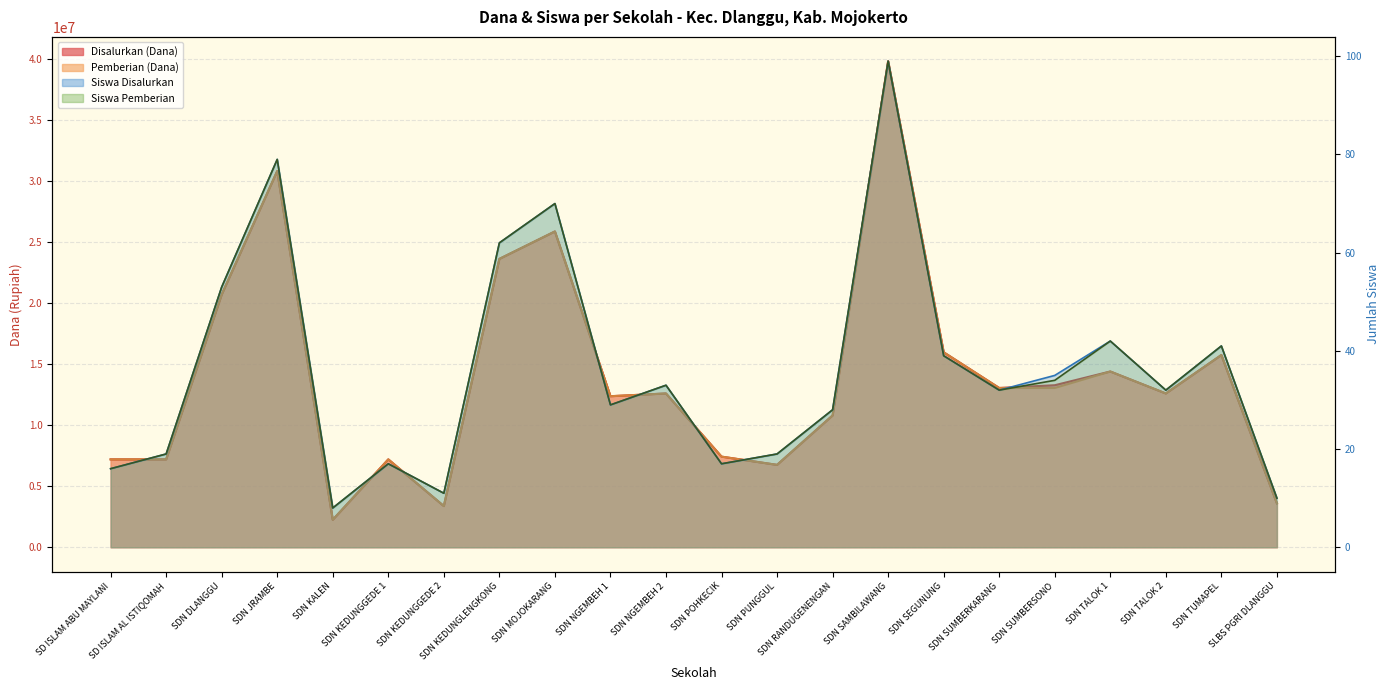

What is the sum of all Pemberian (Dana) values?

306450000